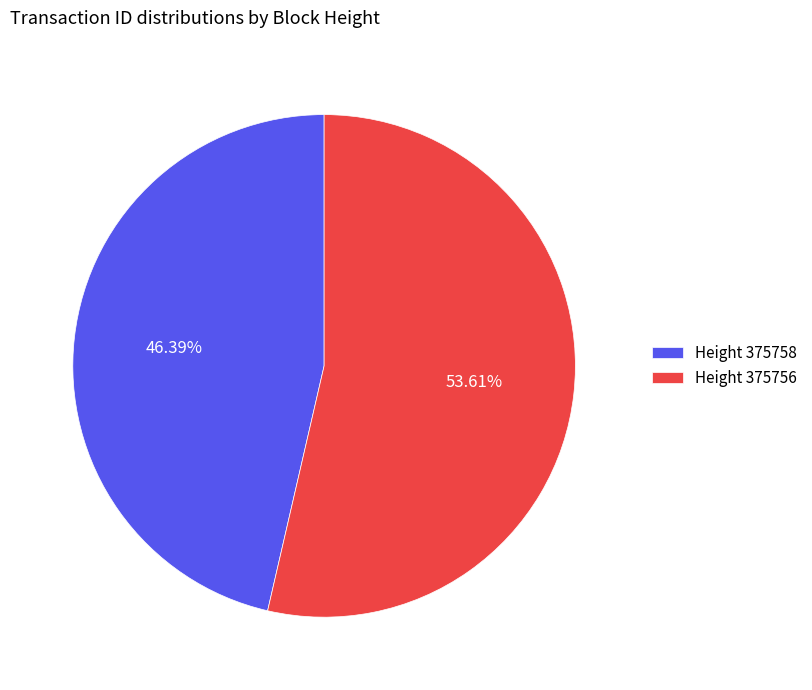

Count the number of slices in the pie.

2